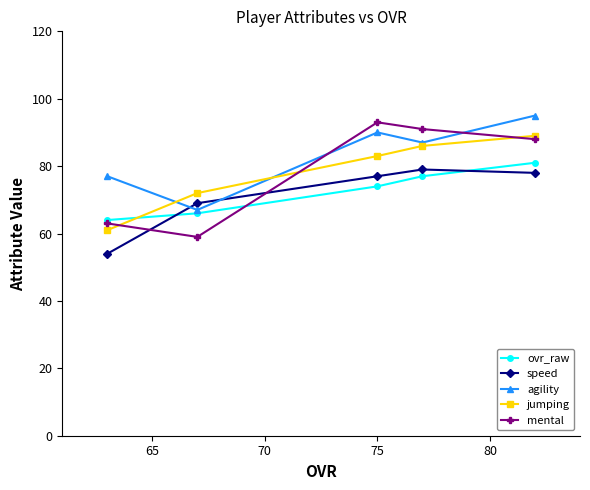

What is the lowest value of the mental series?

59